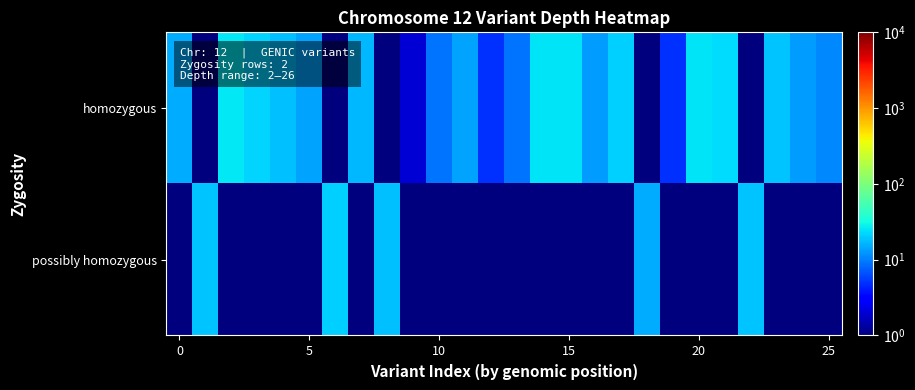

Reading left to right, transcribe all the data shown in this chart.

homozygous: 15.0	0.5	26.0	22.0	18.0	14.0	0.5	17.0	0.5	2.0	9.0	14.0	5.0	9.0	25.0	25.0	13.0	21.0	0.5	5.0	25.0	23.0	0.5	19.0	13.0	11.0
possibly homozygous: 0.5	19.0	0.5	0.5	0.5	0.5	21.0	0.5	18.0	0.5	0.5	0.5	0.5	0.5	0.5	0.5	0.5	0.5	15.0	0.5	0.5	0.5	19.0	0.5	0.5	0.5